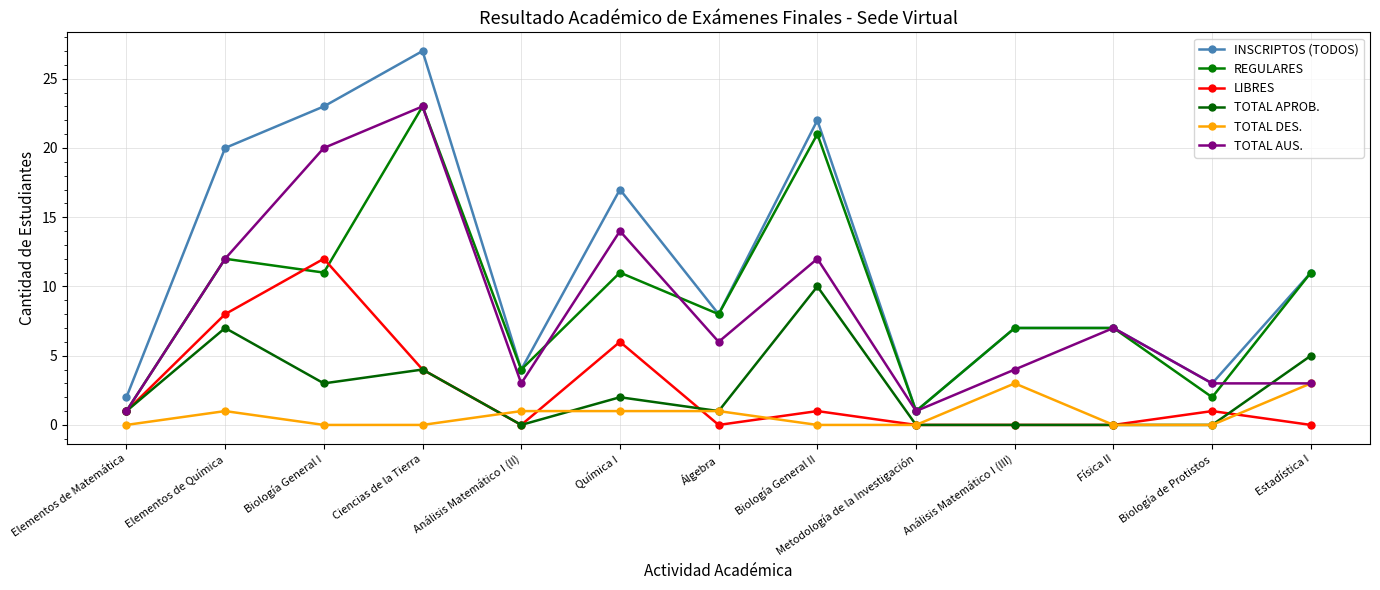

Reading left to right, list all the values displayed in this chart.

INSCRIPTOS (TODOS): Elementos de Matemática=2	Elementos de Química=20	Biología General I=23	Ciencias de la Tierra=27	Análisis Matemático I (II)=4	Química I=17	Álgebra=8	Biología General II=22	Metodología de la Investigación=1	Análisis Matemático I (III)=7	Física II=7	Biología de Protistos=3	Estadística I=11
REGULARES: Elementos de Matemática=1	Elementos de Química=12	Biología General I=11	Ciencias de la Tierra=23	Análisis Matemático I (II)=4	Química I=11	Álgebra=8	Biología General II=21	Metodología de la Investigación=1	Análisis Matemático I (III)=7	Física II=7	Biología de Protistos=2	Estadística I=11
LIBRES: Elementos de Matemática=1	Elementos de Química=8	Biología General I=12	Ciencias de la Tierra=4	Análisis Matemático I (II)=0	Química I=6	Álgebra=0	Biología General II=1	Metodología de la Investigación=0	Análisis Matemático I (III)=0	Física II=0	Biología de Protistos=1	Estadística I=0
TOTAL APROB.: Elementos de Matemática=1	Elementos de Química=7	Biología General I=3	Ciencias de la Tierra=4	Análisis Matemático I (II)=0	Química I=2	Álgebra=1	Biología General II=10	Metodología de la Investigación=0	Análisis Matemático I (III)=0	Física II=0	Biología de Protistos=0	Estadística I=5
TOTAL DES.: Elementos de Matemática=0	Elementos de Química=1	Biología General I=0	Ciencias de la Tierra=0	Análisis Matemático I (II)=1	Química I=1	Álgebra=1	Biología General II=0	Metodología de la Investigación=0	Análisis Matemático I (III)=3	Física II=0	Biología de Protistos=0	Estadística I=3
TOTAL AUS.: Elementos de Matemática=1	Elementos de Química=12	Biología General I=20	Ciencias de la Tierra=23	Análisis Matemático I (II)=3	Química I=14	Álgebra=6	Biología General II=12	Metodología de la Investigación=1	Análisis Matemático I (III)=4	Física II=7	Biología de Protistos=3	Estadística I=3